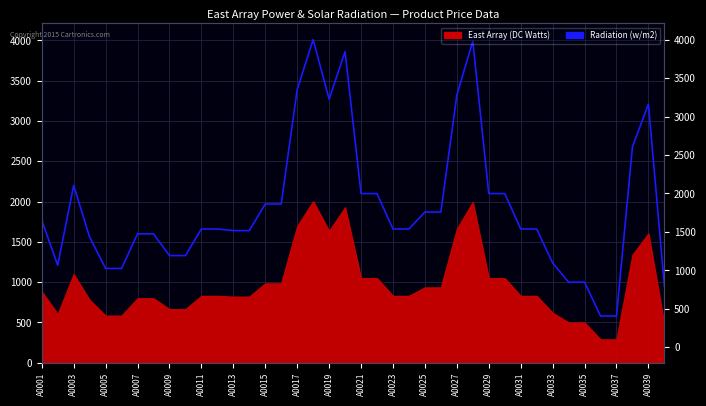

List the labels in order of value, smallest first.

A0036, A0037, A0040, A0034, A0035, A0005, A0006, A0002, A0033, A0009, A0010, A0004, A0007, A0008, A0013, A0014, A0011, A0012, A0023, A0024, A0031, A0032, A0001, A0025, A0026, A0015, A0016, A0021, A0022, A0029, A0030, A0003, A0038, A0039, A0019, A0027, A0017, A0020, A0028, A0018